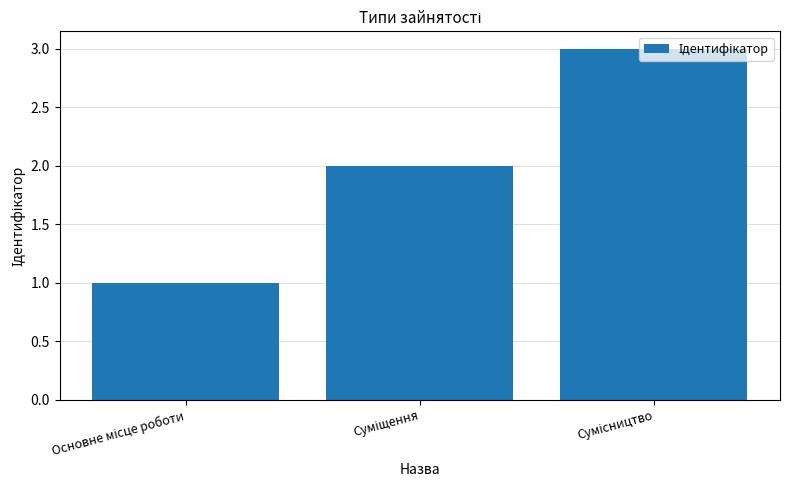

What is the maximum value shown in the chart?

3